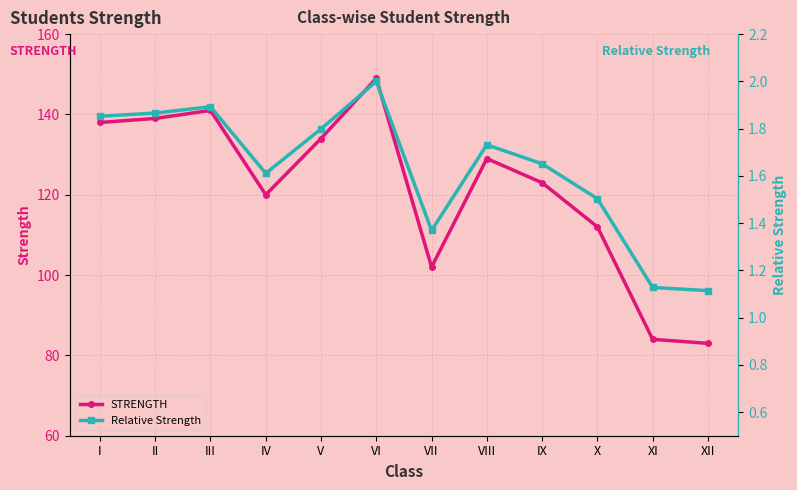

True or false: STRENGTH has a value of 102.0 at VII.

True